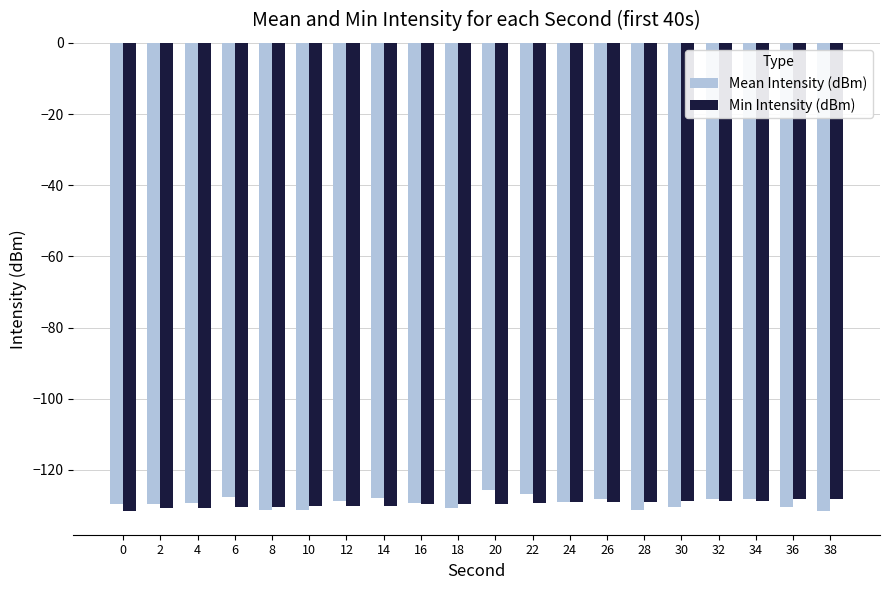

What is the smallest value displayed?

-131.6